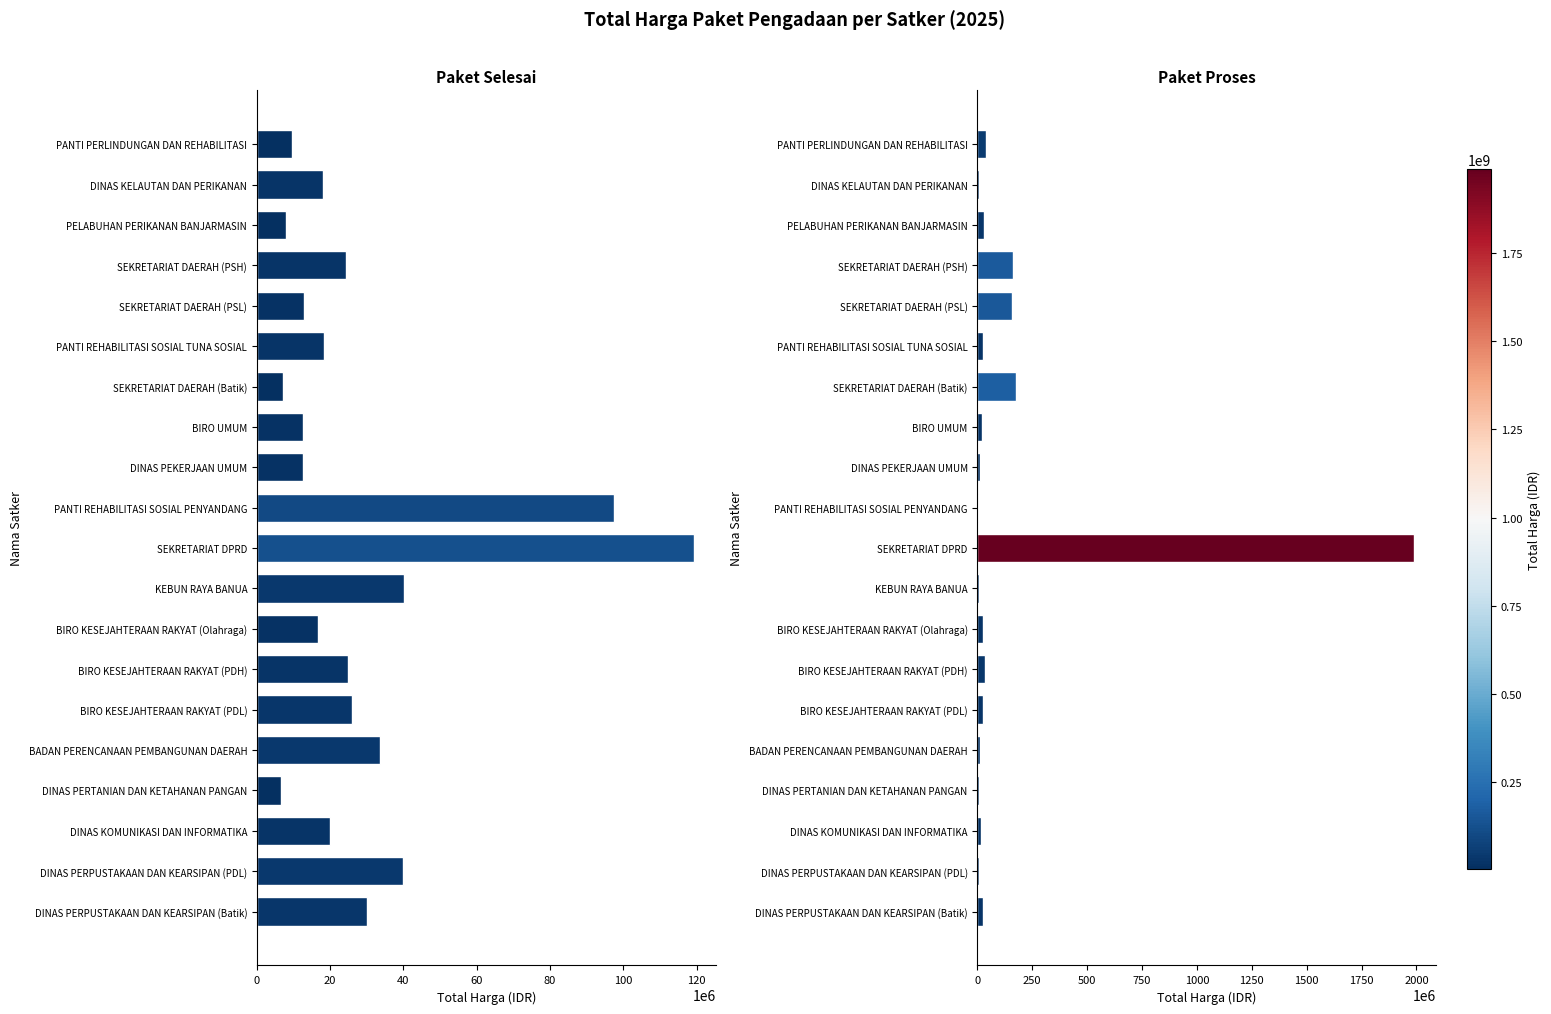

Where is Paket Selesai nearest to the value 62907500?

KEBUN RAYA BANUA